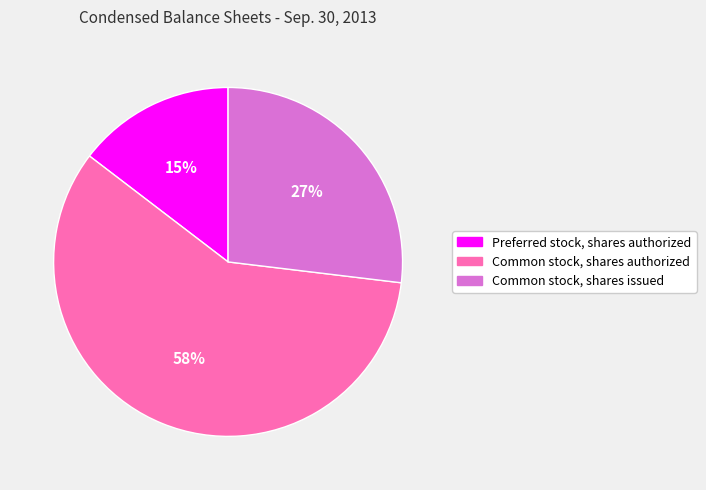

What percentage is the Common stock, shares issued slice, to the nearest percent?

27%